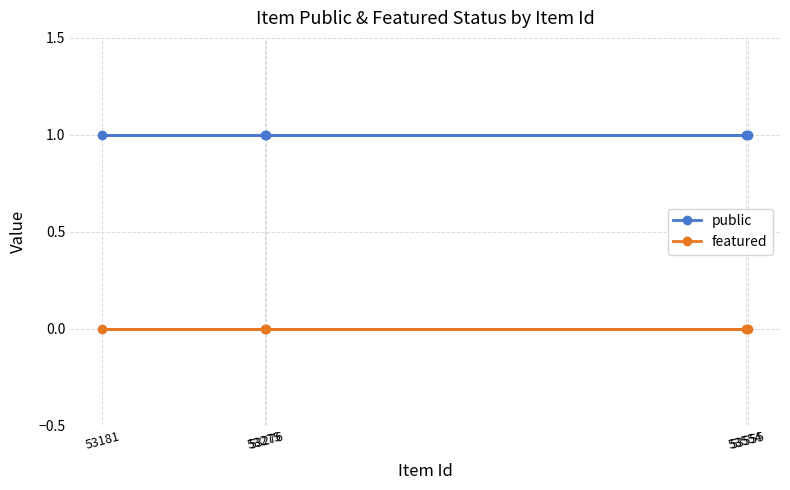

The value of public at 53276 is 1. True or false?

True